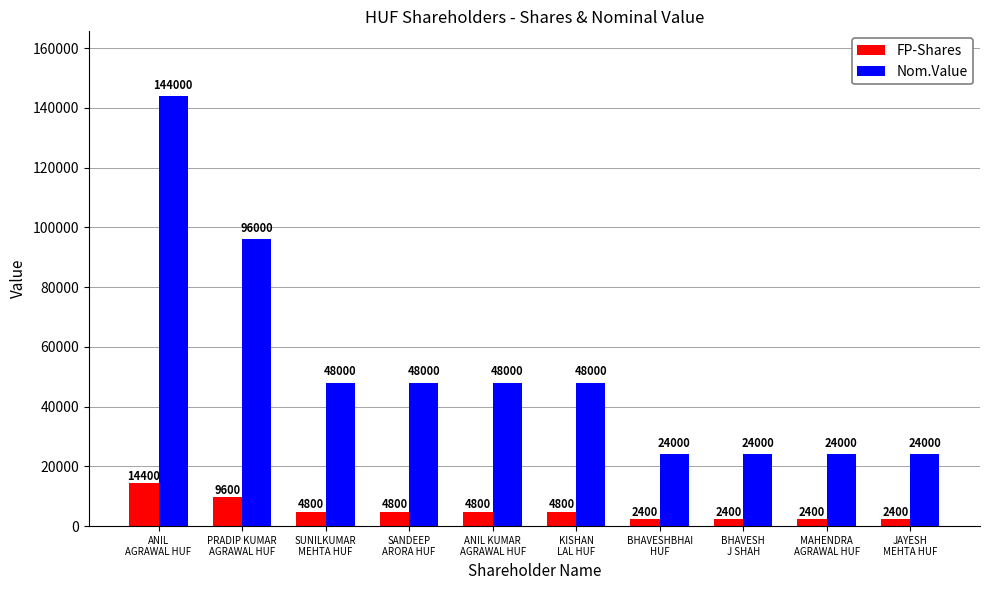

At how many categories does at least one series exceed 79297?

2